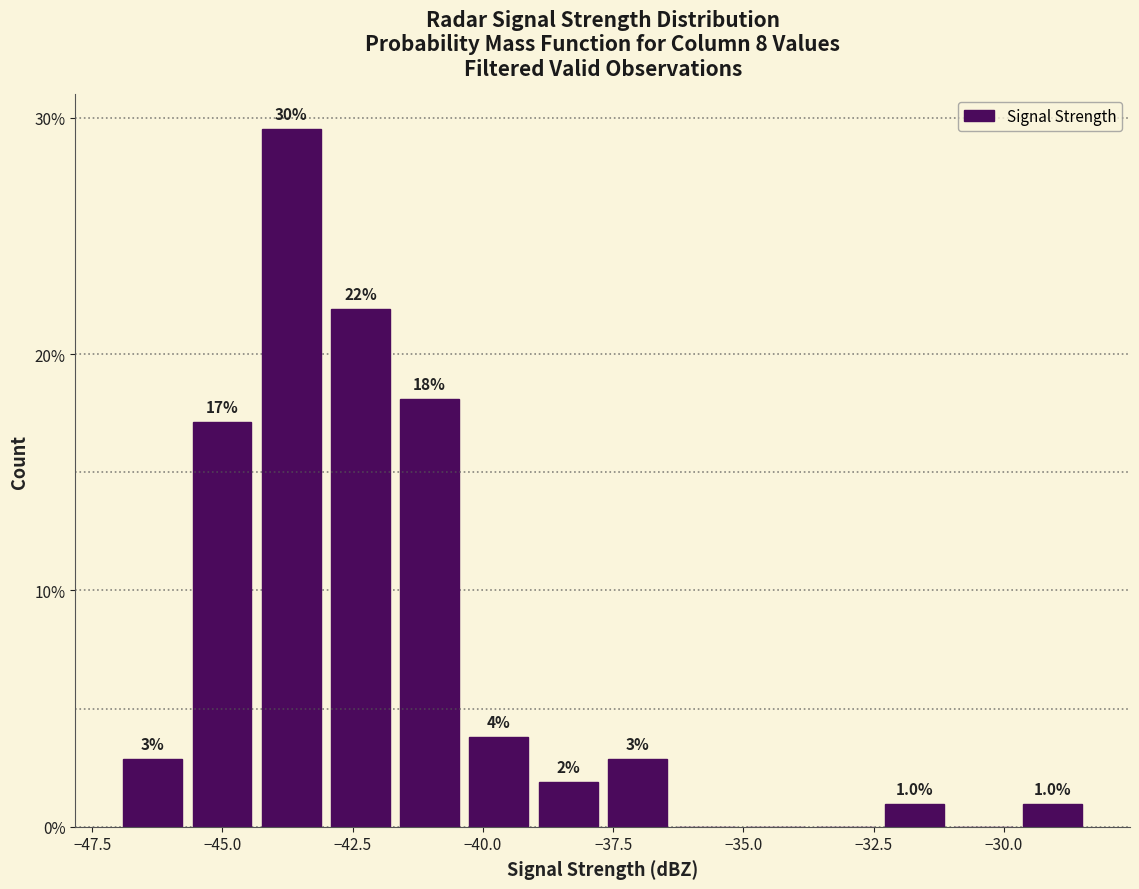

Around what value on the x-axis is the tallest bar? Give the approximate position of its centre, as read against the axis.

-43.5